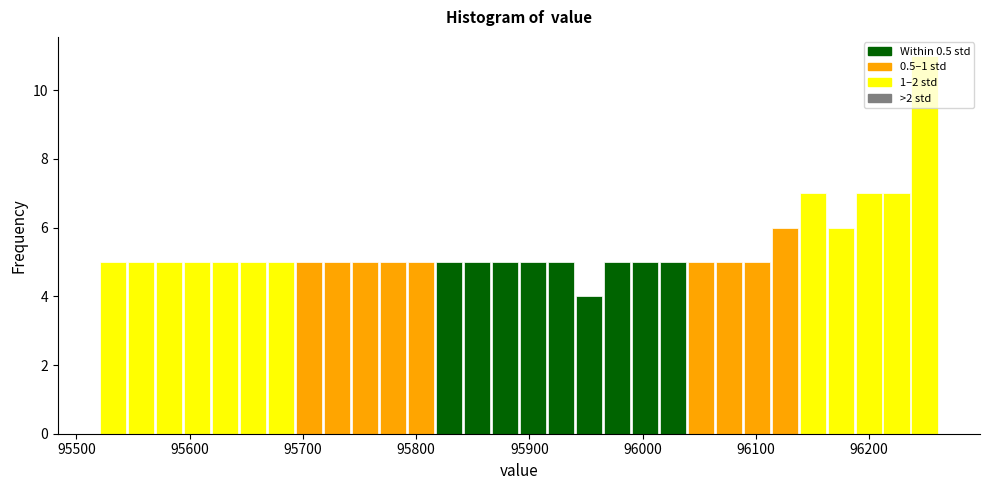

Around what value on the x-axis is the tallest bar? Give the approximate position of its centre, as read against the axis.

96250